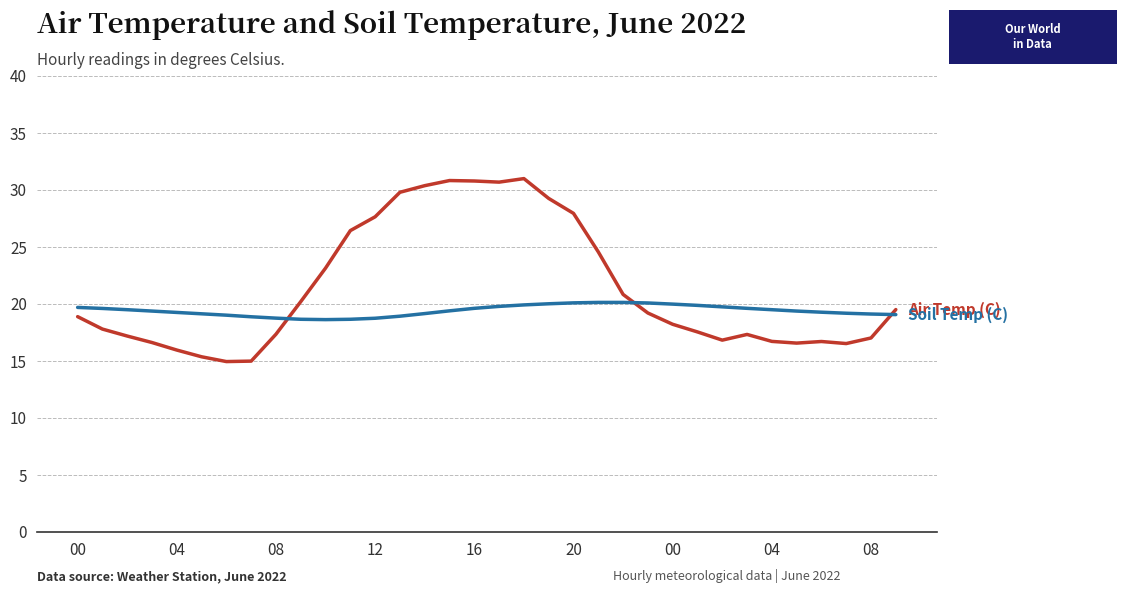

What is the greatest value displayed?

31.0